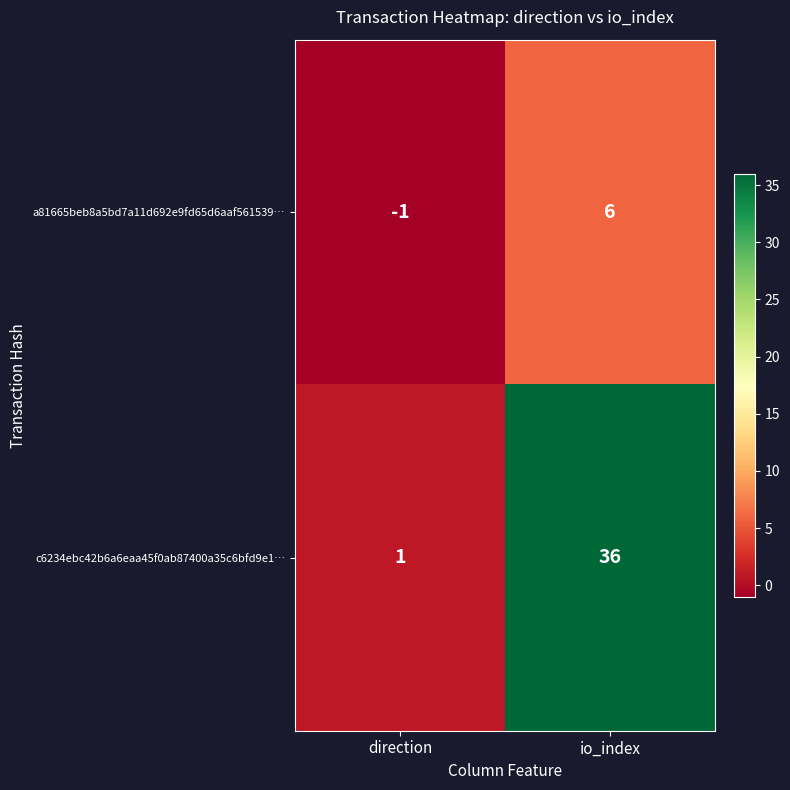

The a81665beb8a5bd7a11d692e9fd65d6aaf561539… series shows -1 at direction. True or false?

True